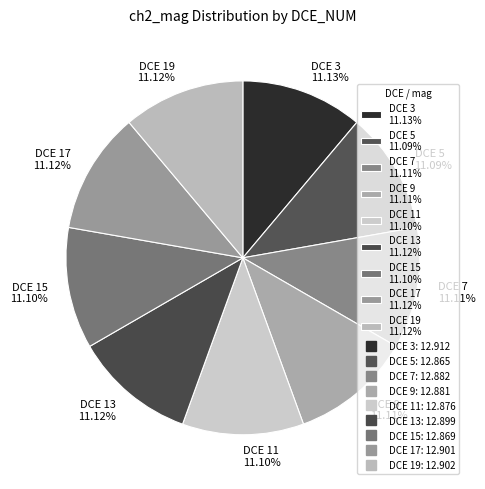

Does any single category account for the majority?

No